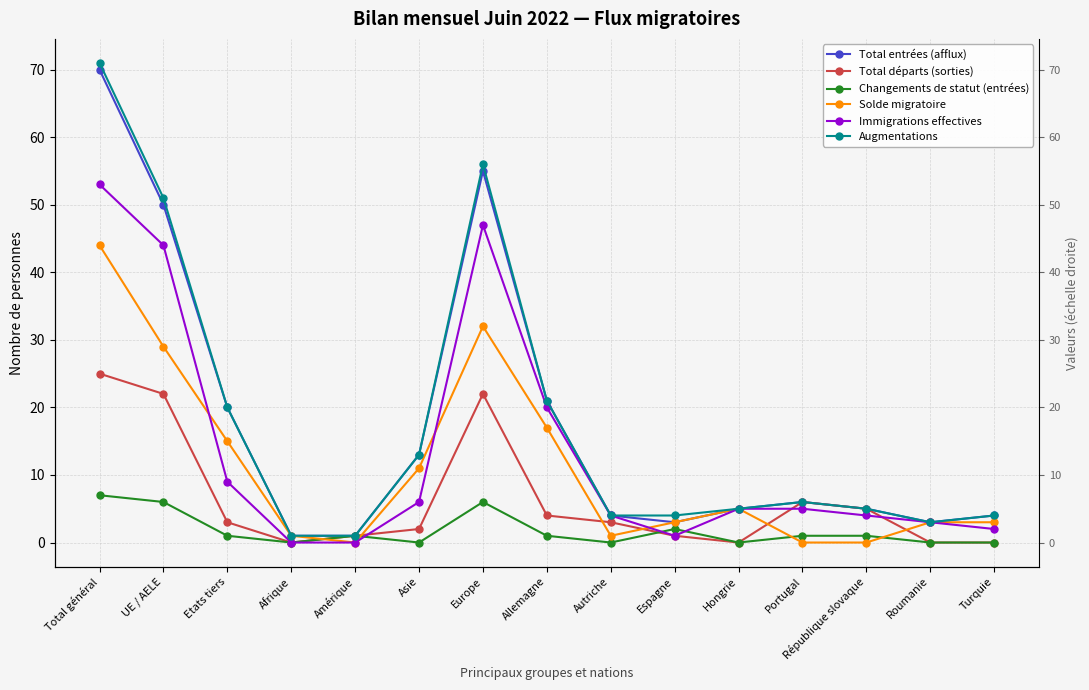

What is the maximum value for Total entrées (afflux)?

70